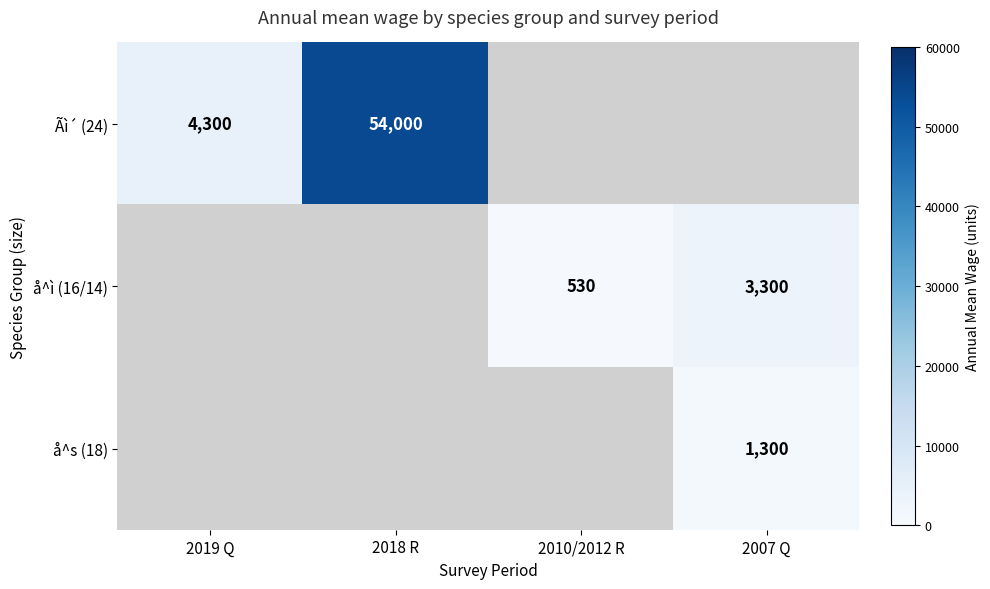

At which category does the chart reach its minimum across all series?

2010/2012 R